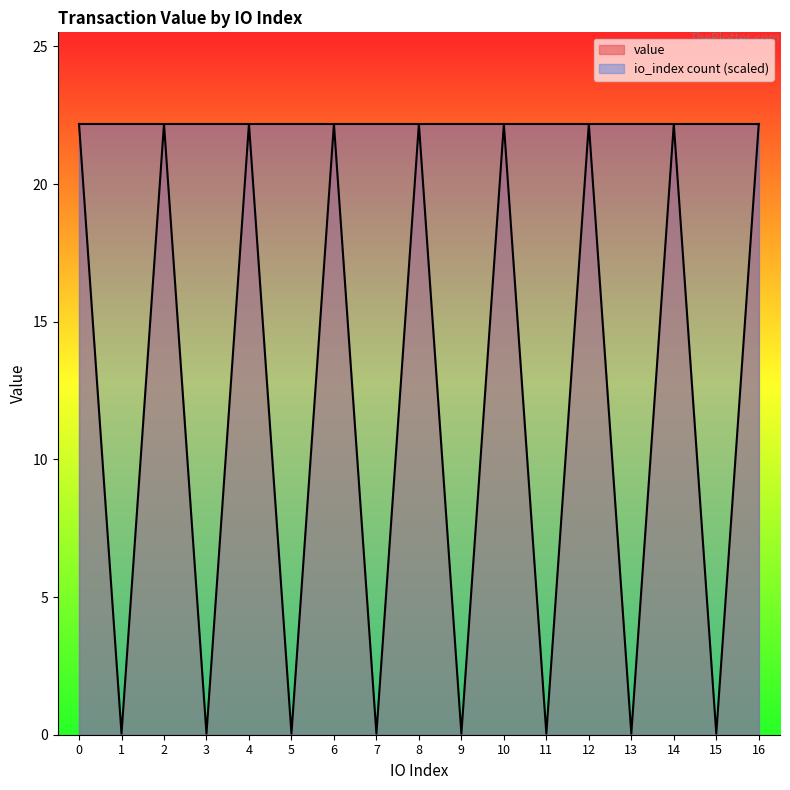

What is the lowest value of the io_index count (scaled) series?

22.2